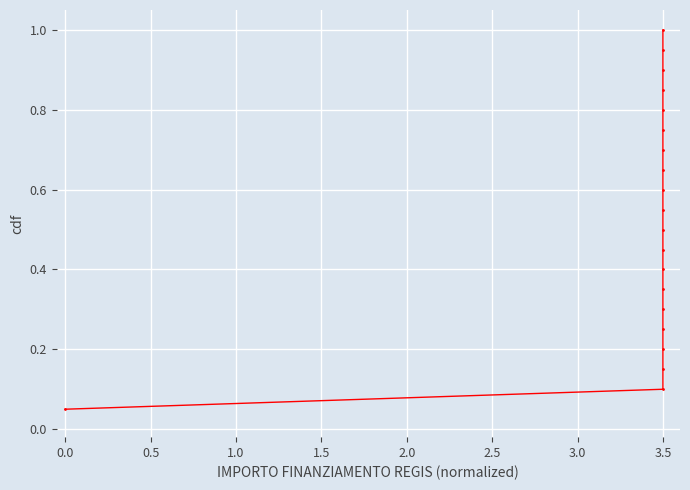

What is the greatest value displayed?

1.0